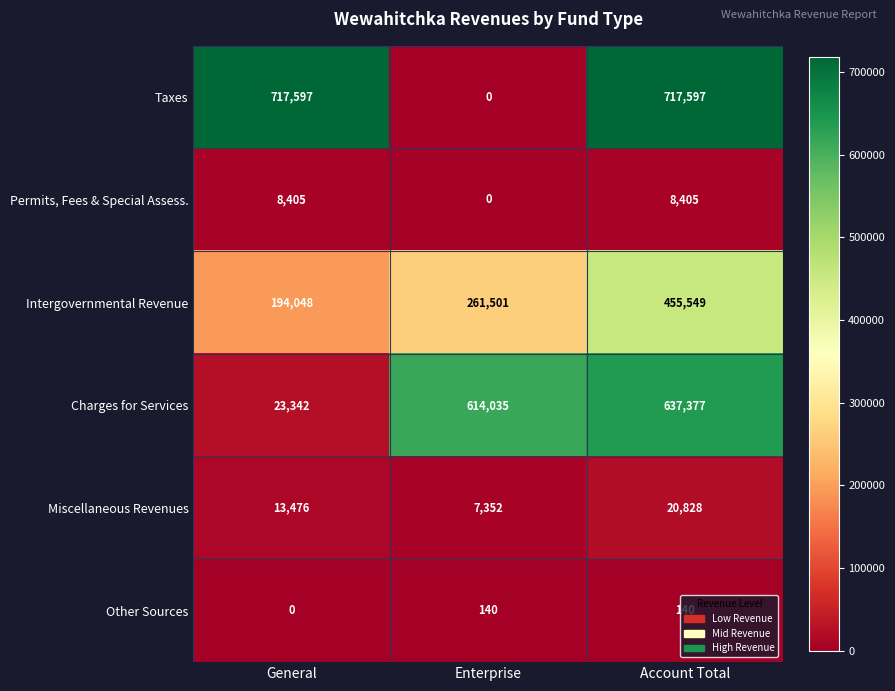

The Miscellaneous Revenues series shows 20828 at Account Total. True or false?

True